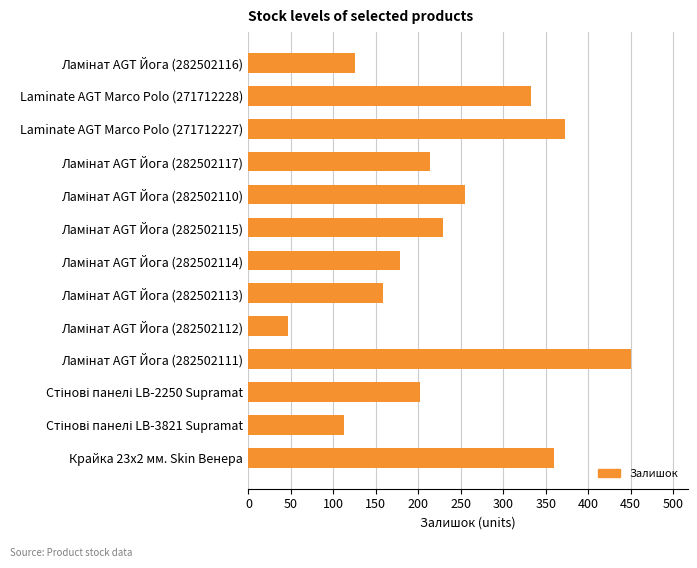

What is the value of the 12th bar from the top?

113